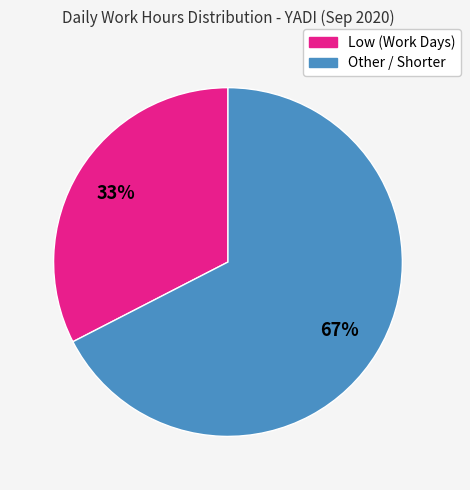

How many segments does this pie chart have?

2